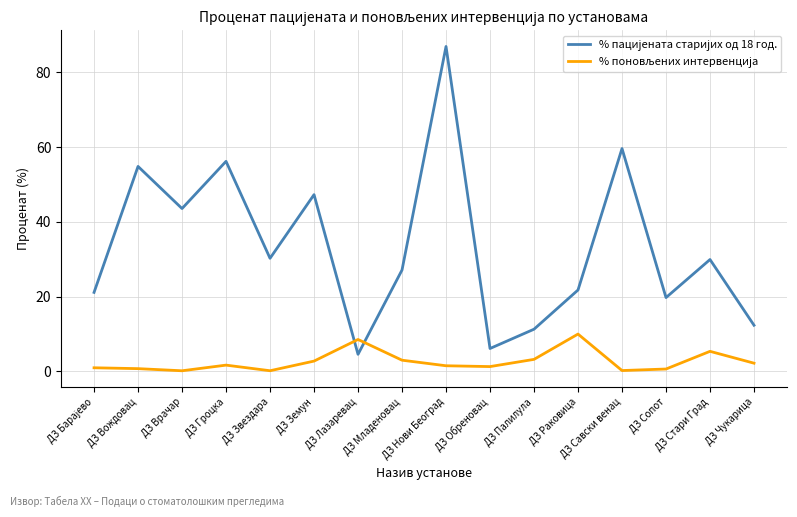

What is the greatest value displayed?

86.9